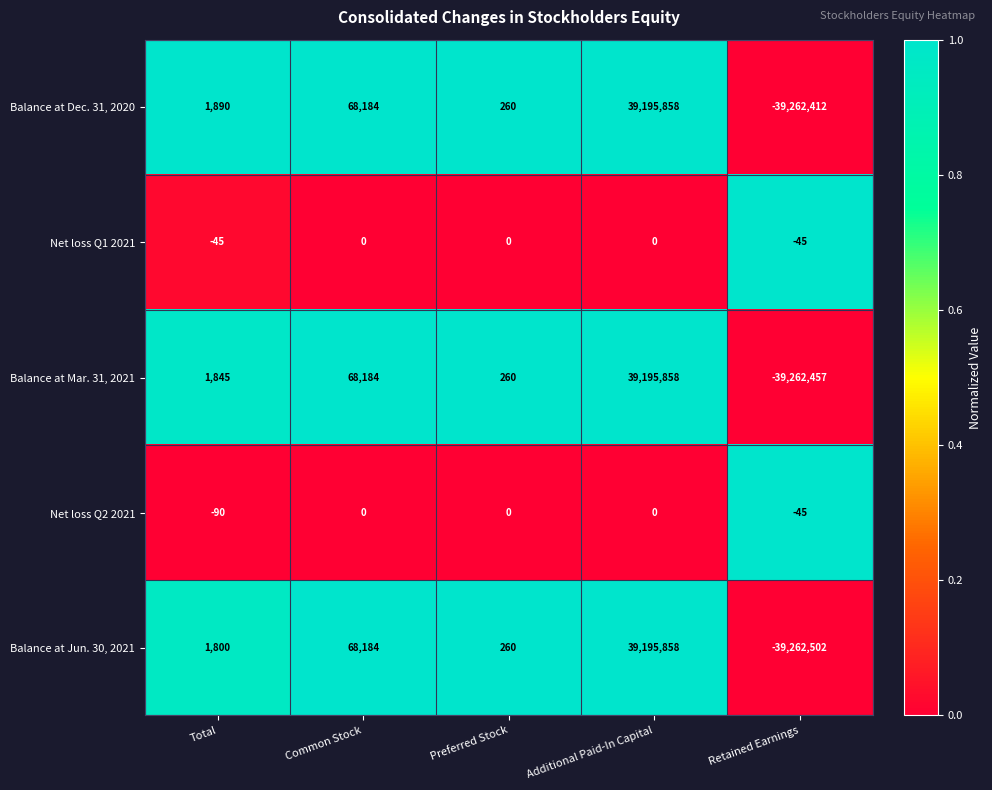

At which label is Balance at Mar. 31, 2021 closest to -33299?

Preferred Stock